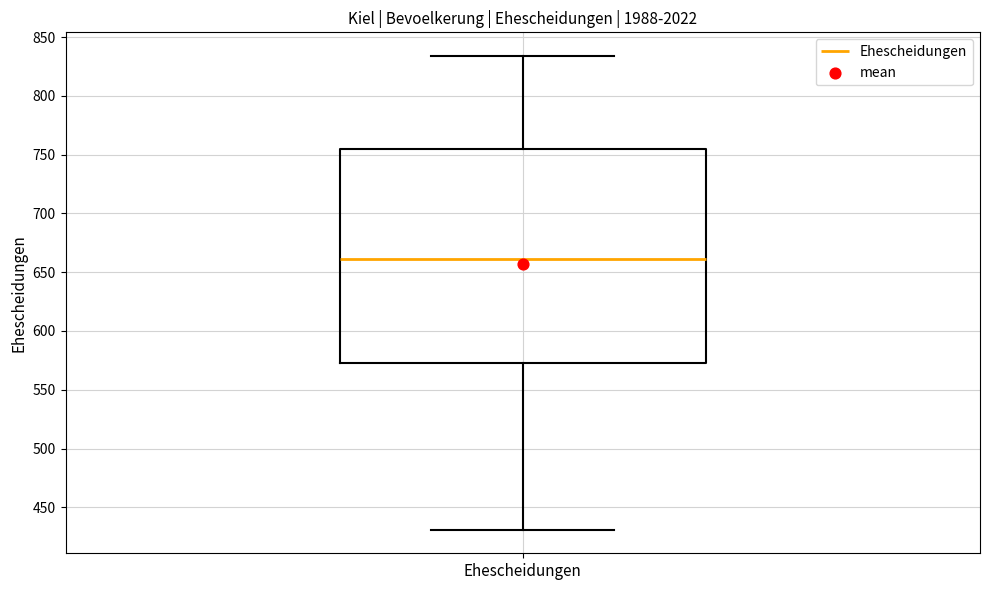

Where does the median line of the box for Ehescheidungen sit on the y-axis? The values are not printed on the chart, so give them approximately, as read against the axis.

660